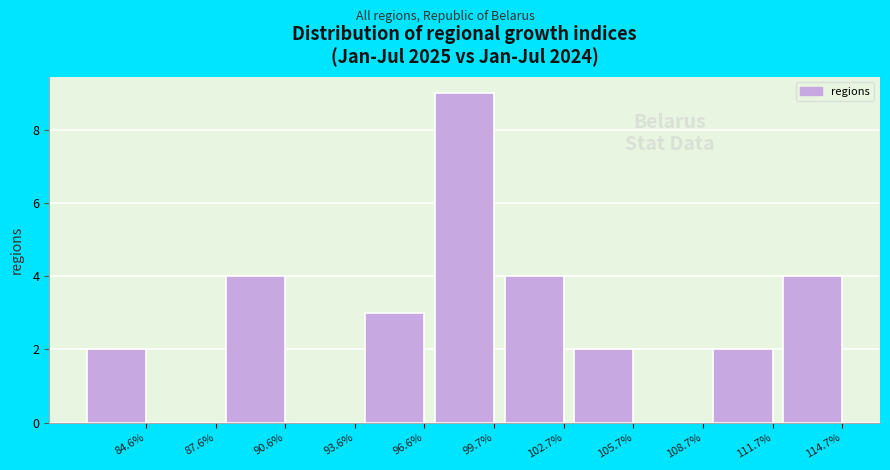

Reading left to right, extract all data points from this chart.

84.6%=2	87.6%=0	90.6%=4	93.6%=0	96.6%=3	99.7%=9	102.7%=4	105.7%=2	108.7%=0	111.7%=2	114.7%=4